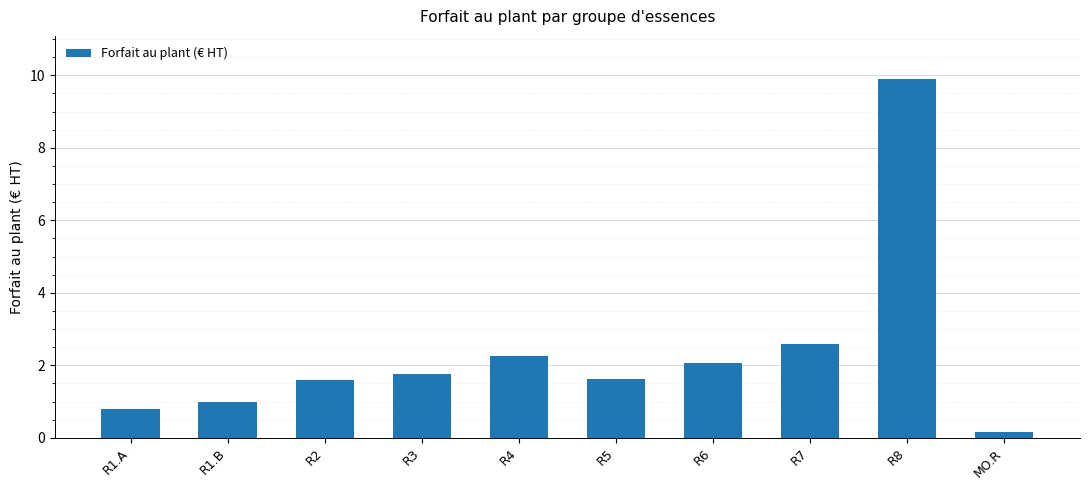

How many data points does each series have?

10